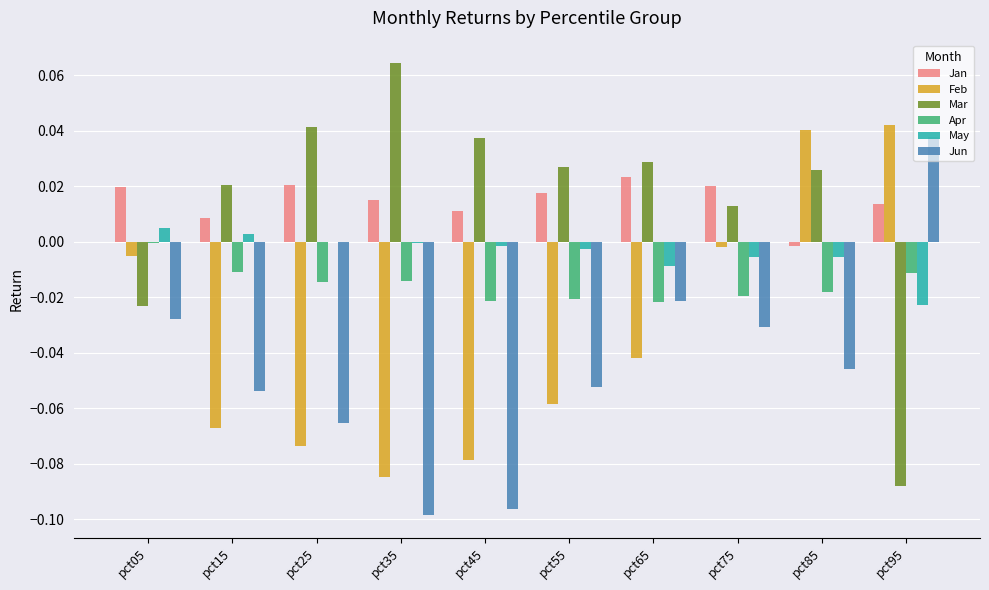

What is the sum of all Feb values?

-0.3